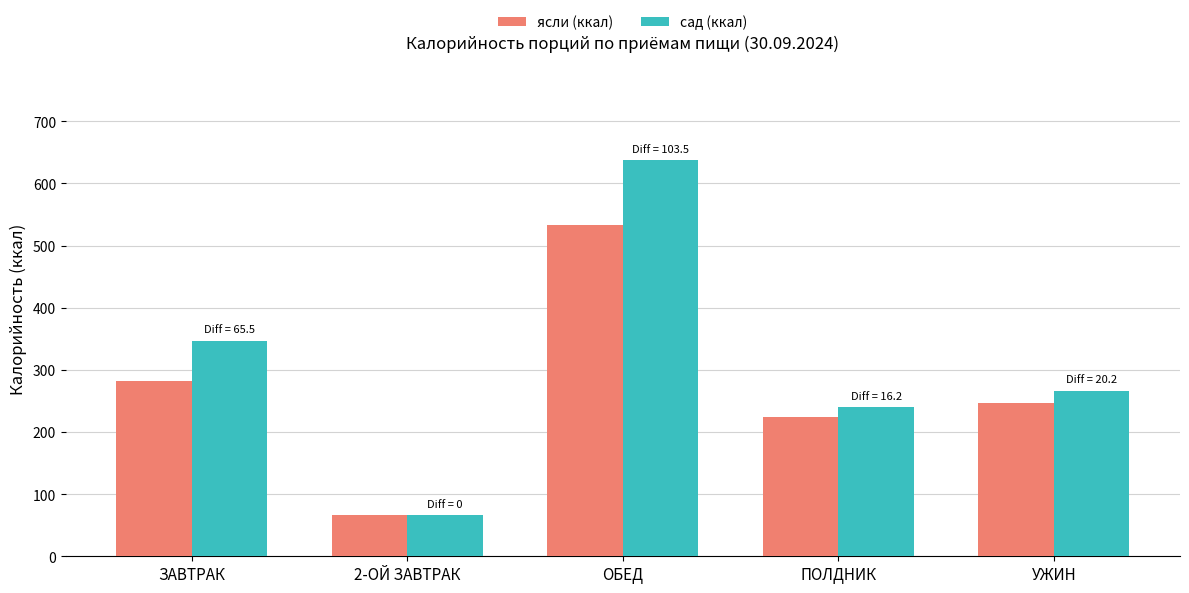

What is the label of the 4th bar from the left?

ПОЛДНИК